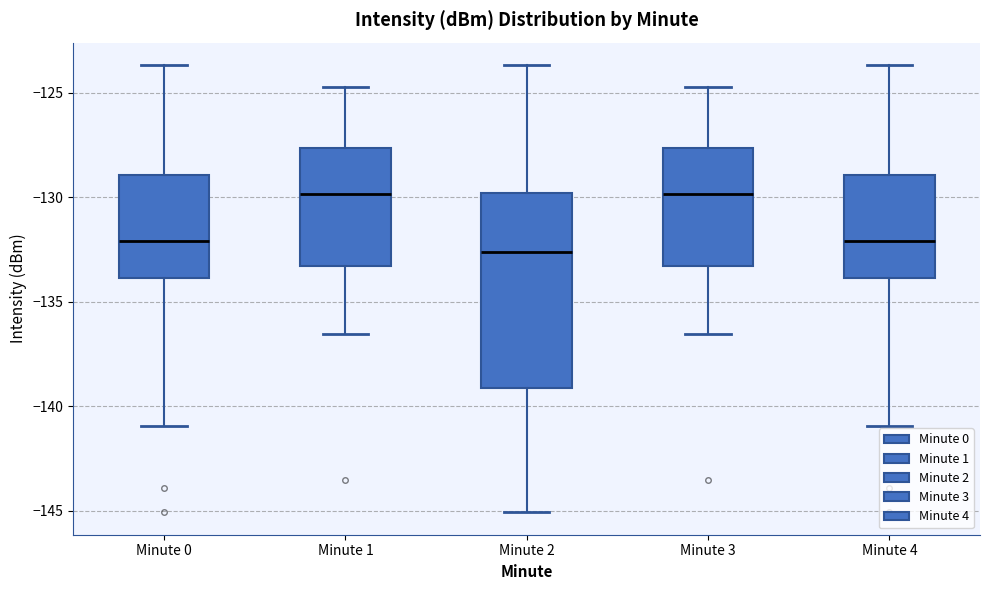

Reading left to right, read every box against the y-axis: the position of its median line, the range the box covers, and the ends of its whiskers. The values are not printed on the chart, so give them approximately, as read against the axis.

Minute 0: median -132.0, box -134.0 to -129.0, whiskers -141.0 to -123.5
Minute 1: median -130.0, box -133.5 to -127.5, whiskers -136.5 to -124.5
Minute 2: median -132.5, box -139.0 to -130.0, whiskers -145.0 to -123.5
Minute 3: median -130.0, box -133.5 to -127.5, whiskers -136.5 to -124.5
Minute 4: median -132.0, box -134.0 to -129.0, whiskers -141.0 to -123.5